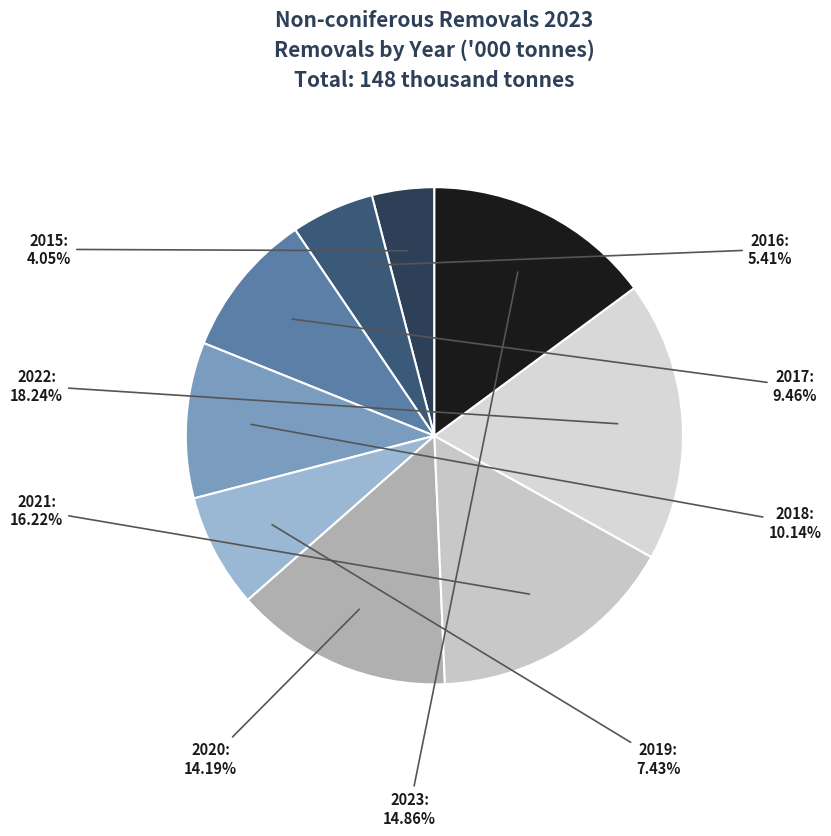

What is the smallest slice in the pie chart?

2015